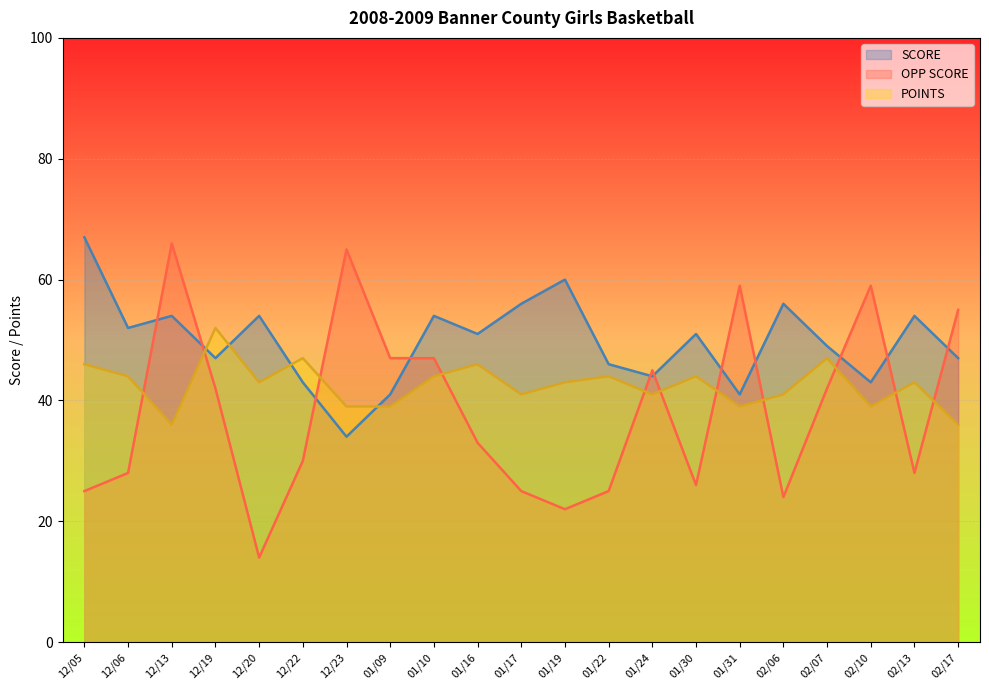

In POINTS, how many points are lower than both neighbors (excluding endpoints)?

6